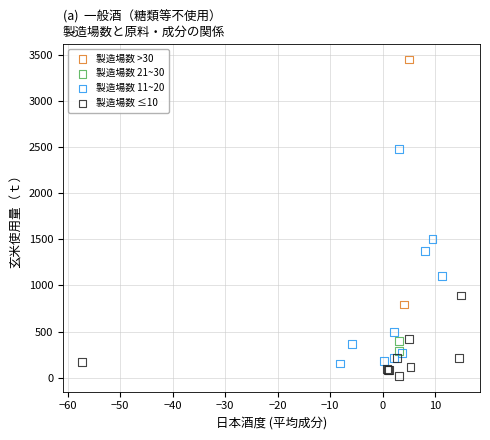

What are all the series names shown in the legend?

製造場数 >30, 製造場数 21~30, 製造場数 11~20, 製造場数 ≤10